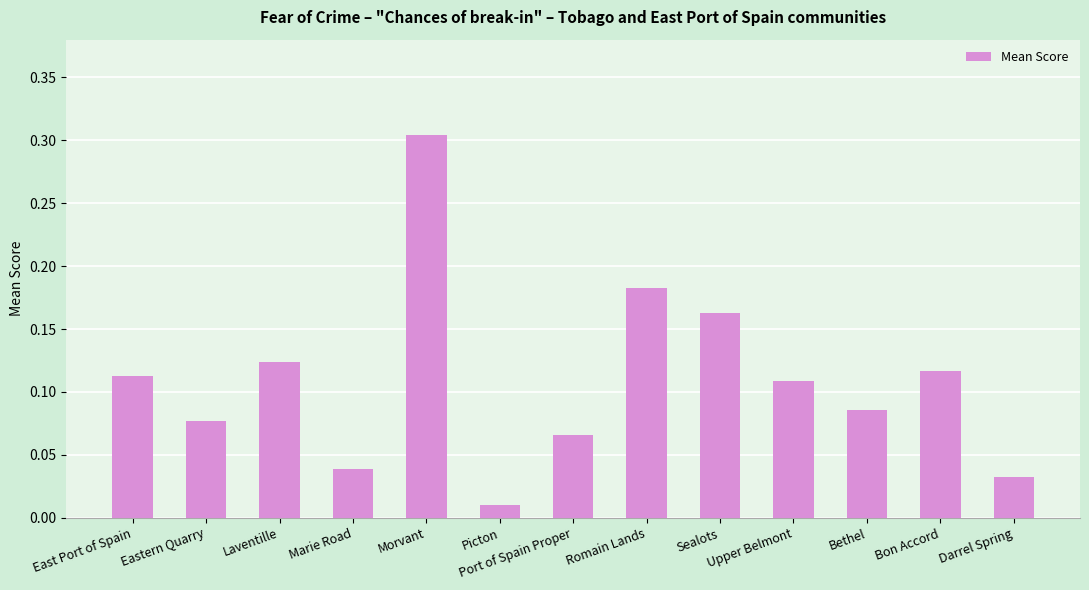

How many bars are there in total?

13